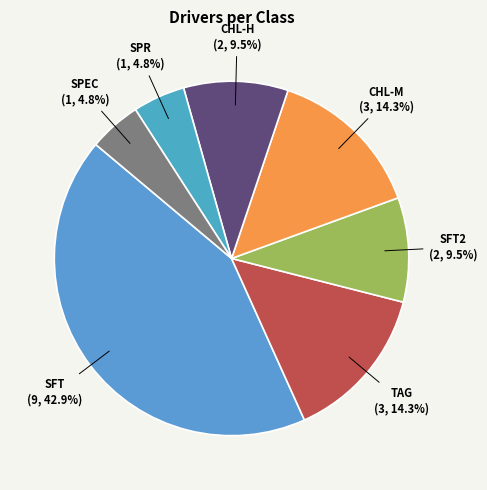

Count the number of slices in the pie.

7